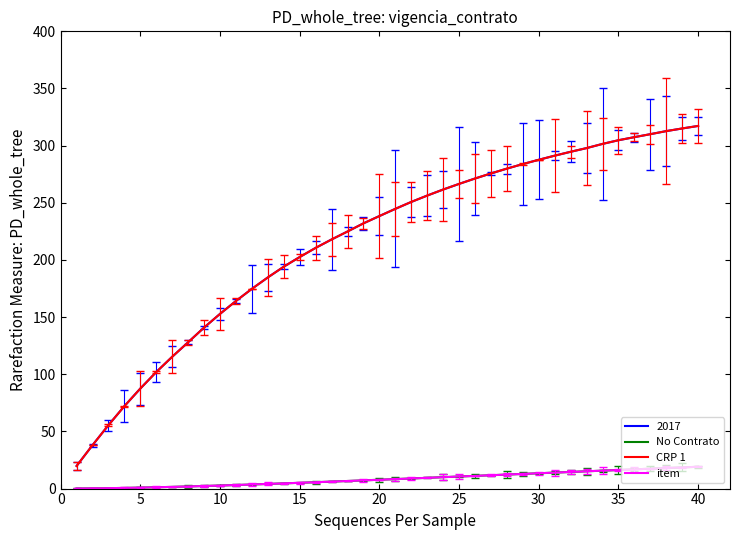

True or false: item and No Contrato cross at least once.

False